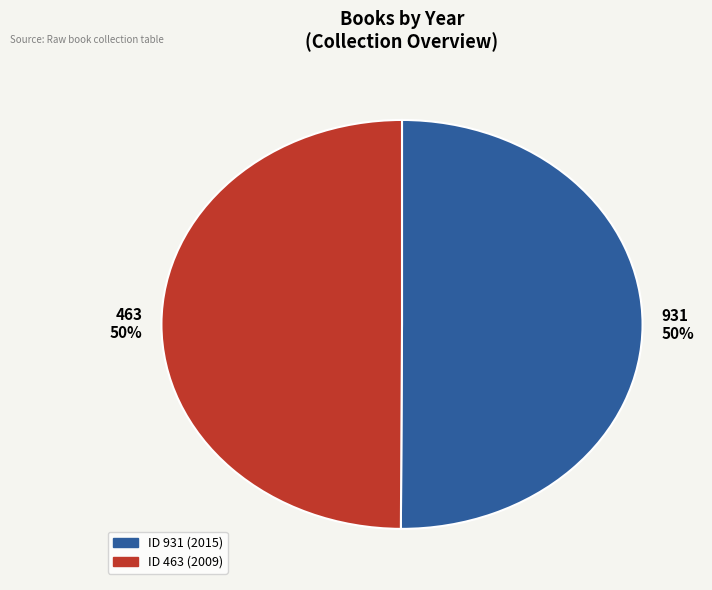

What is the ratio of the value at 463 50% to the value at 931 50%?

1.0